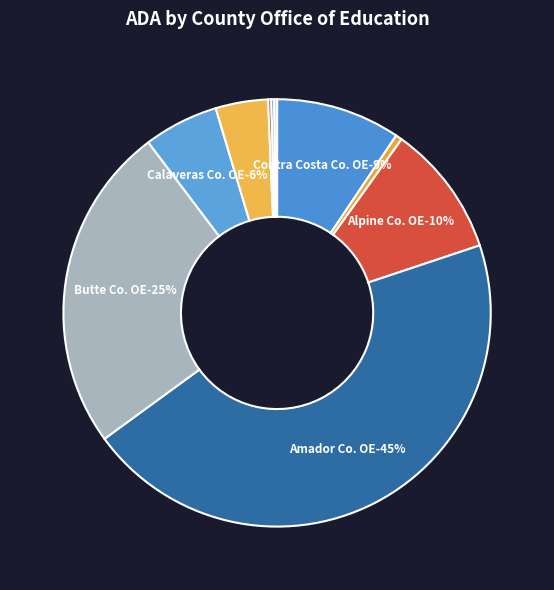

To the nearest percent, what is the difference between the Alpine Co. Office of Education and Alameda County Office of Education slice percentages?

9%